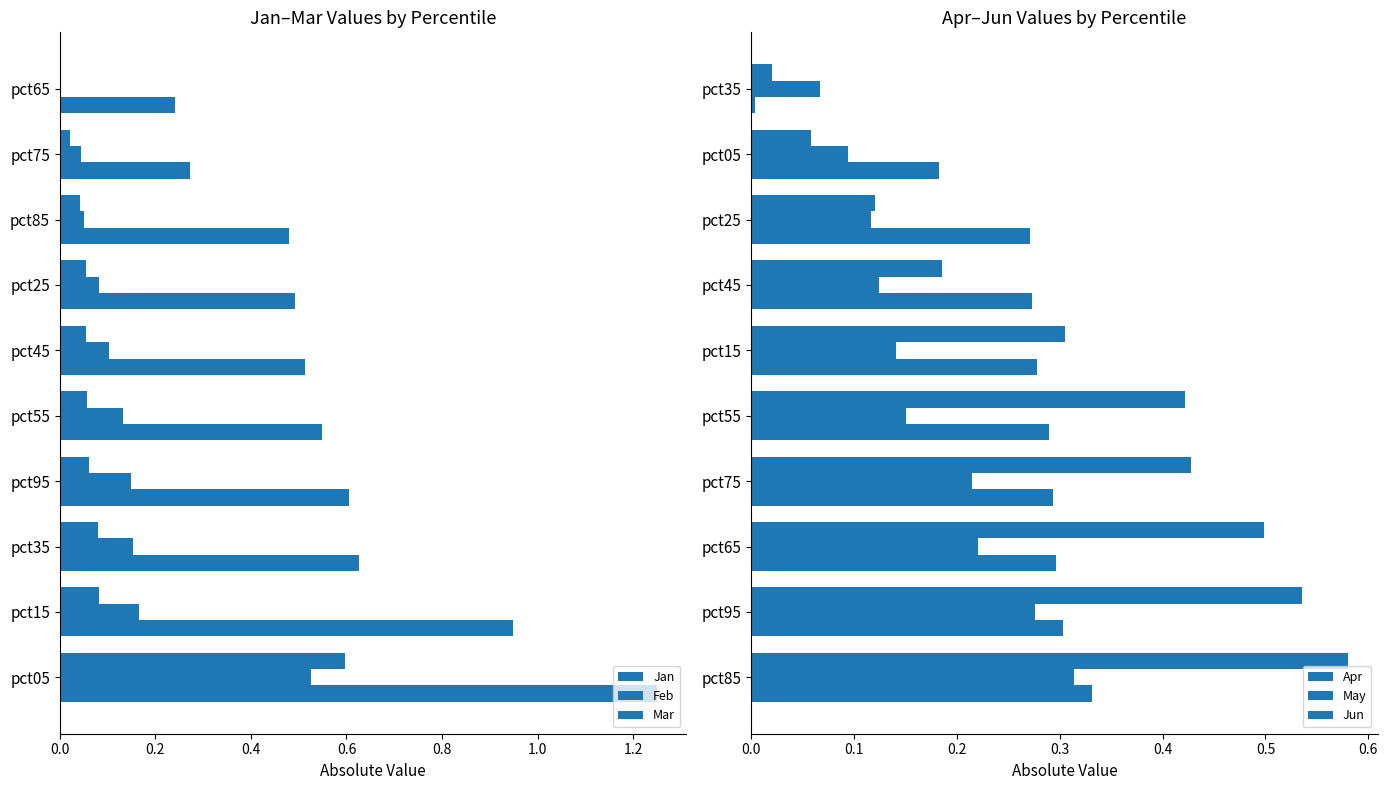

What is the greatest value displayed?

1.2